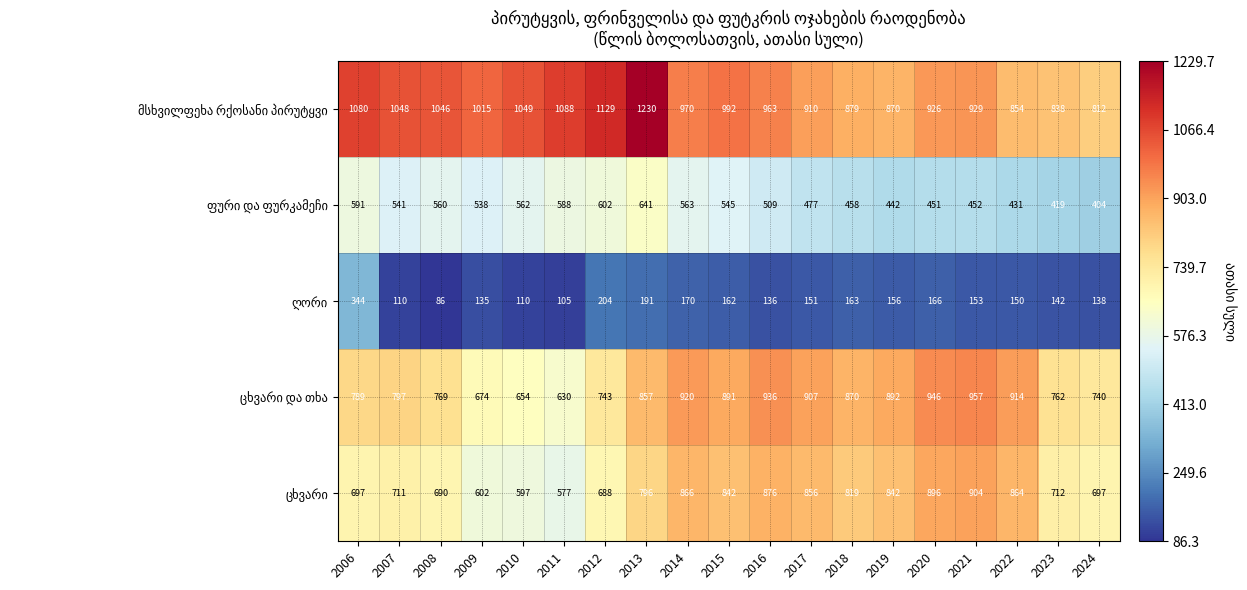

What is the greatest value displayed?

1230